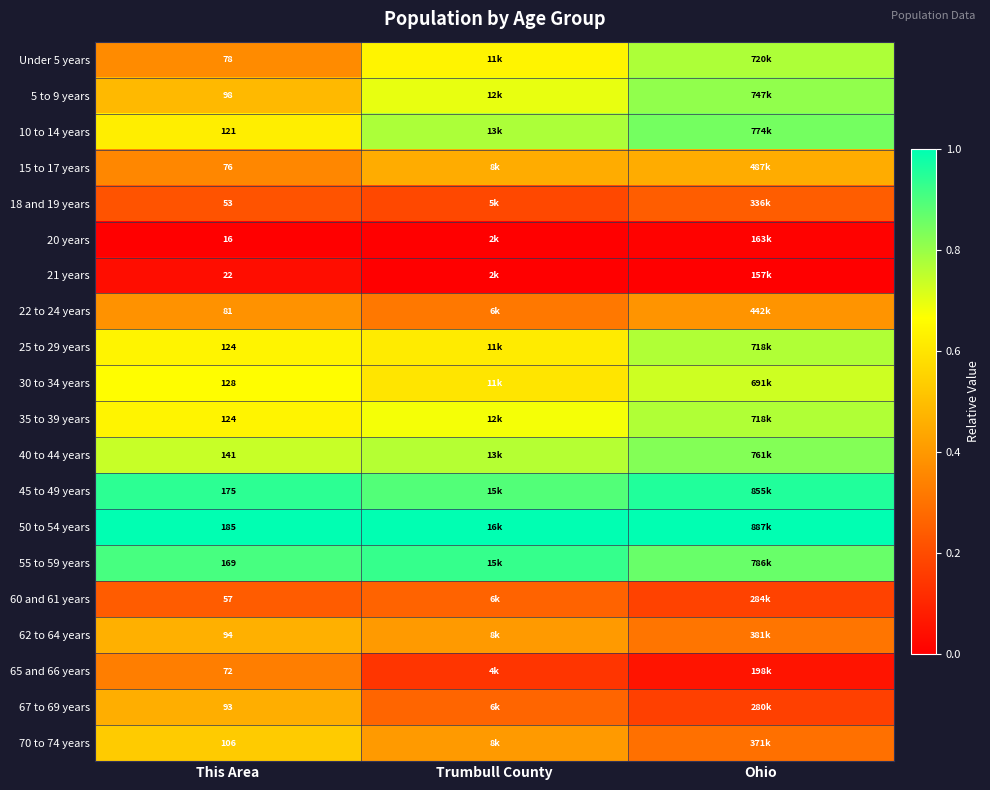

Rank the categories by 18 and 19 years value from highest to lowest.

Ohio, This Area, Trumbull County